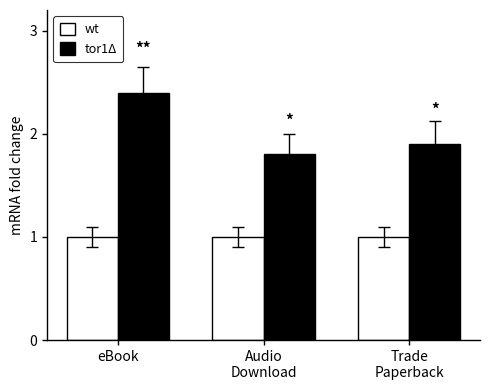

List the series in order of their peak value, lowest first.

wt, tor1Δ